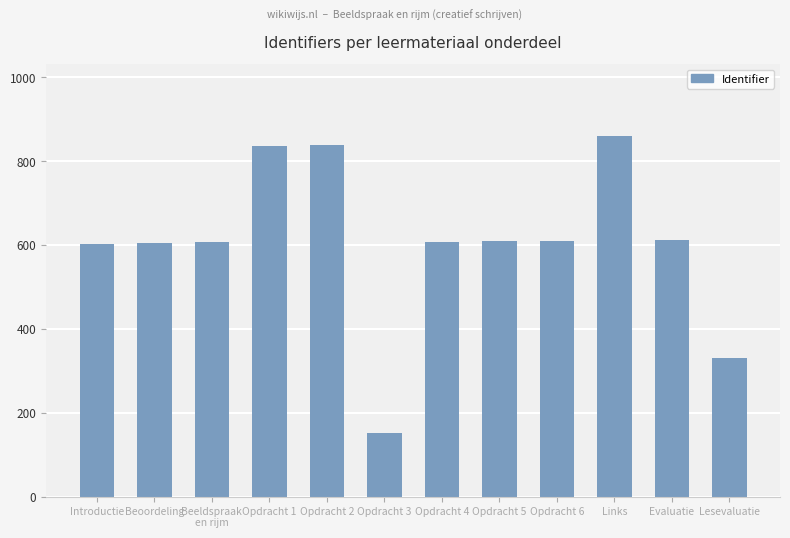

How many data points are less than 609?

6